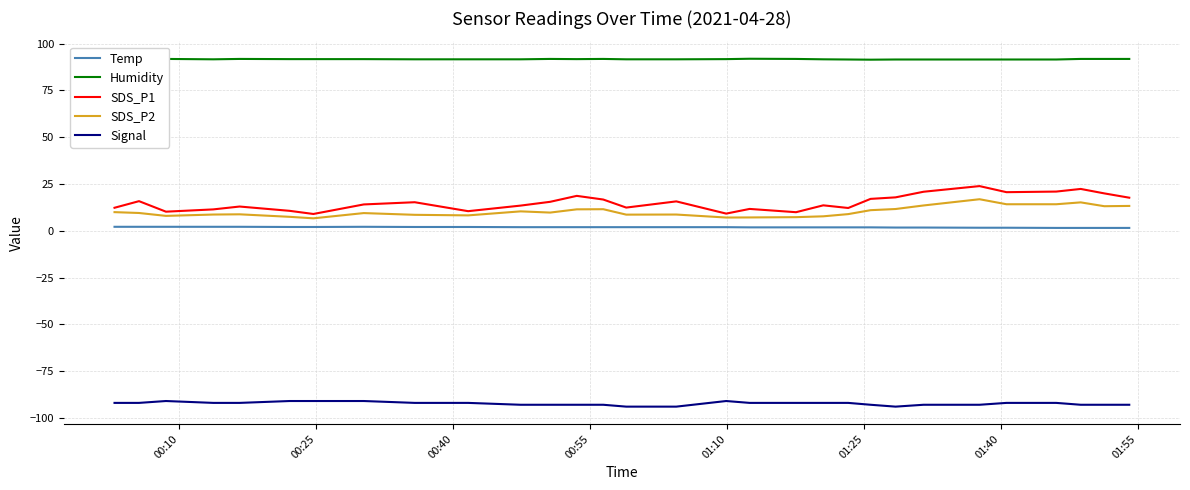

True or false: Temp and Humidity intersect in this chart.

False